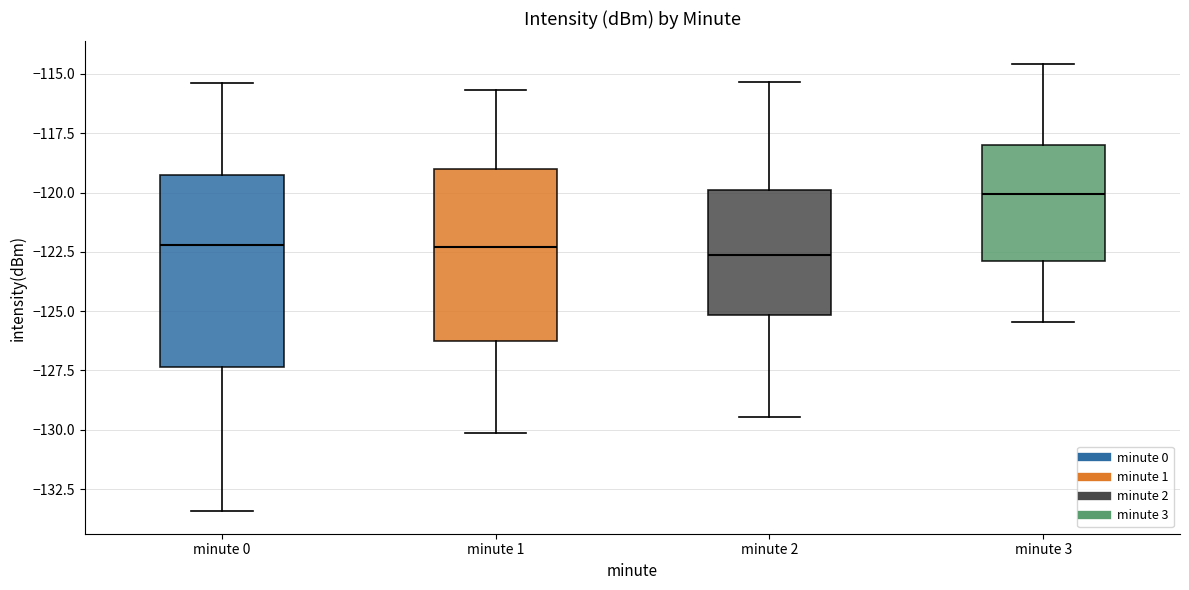

Reading left to right, transcribe this box plot: for each box, give where its median line is, the range the box spans, and where its two whiskers end, as read against the y-axis. The values are not printed on the chart, so give them approximately, as read against the axis.

minute 0: median -122.0, box -127.5 to -119.0, whiskers -133.5 to -115.5
minute 1: median -122.5, box -126.5 to -119.0, whiskers -130.0 to -115.5
minute 2: median -122.5, box -125.0 to -120.0, whiskers -129.5 to -115.5
minute 3: median -120.0, box -123.0 to -118.0, whiskers -125.5 to -114.5